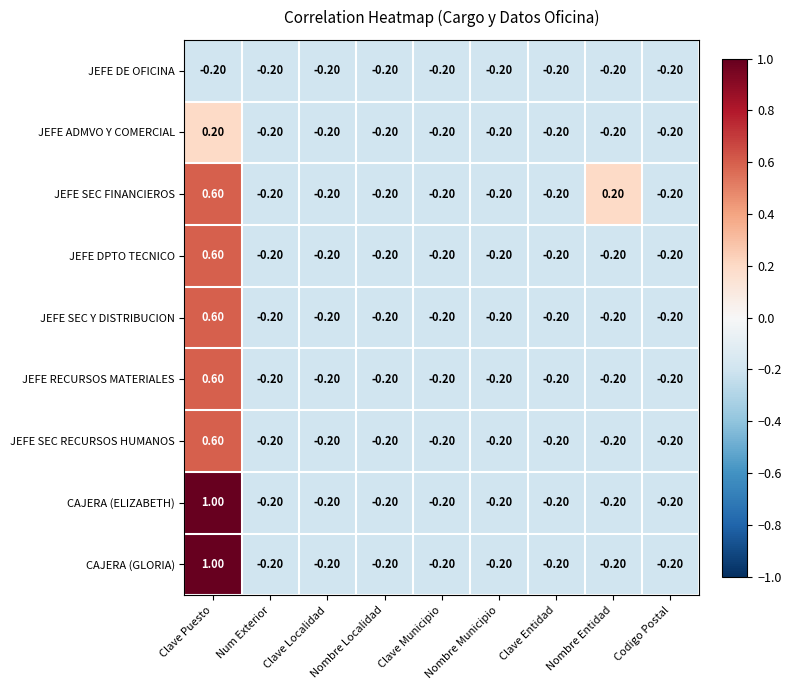

What is the total value across all series at Clave Entidad?

-1.8